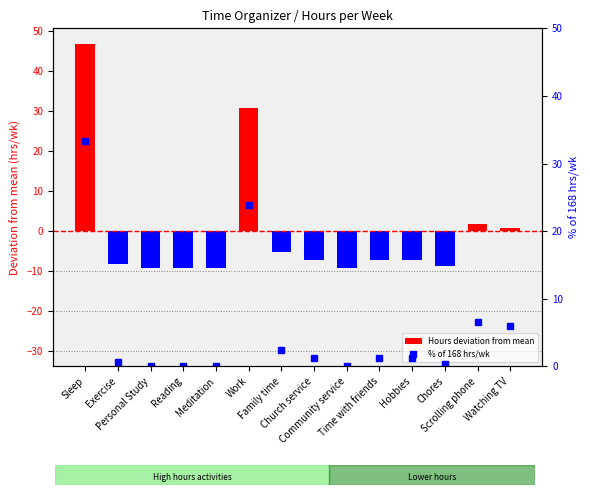

How many values in Hours deviation from mean are below zero?

10